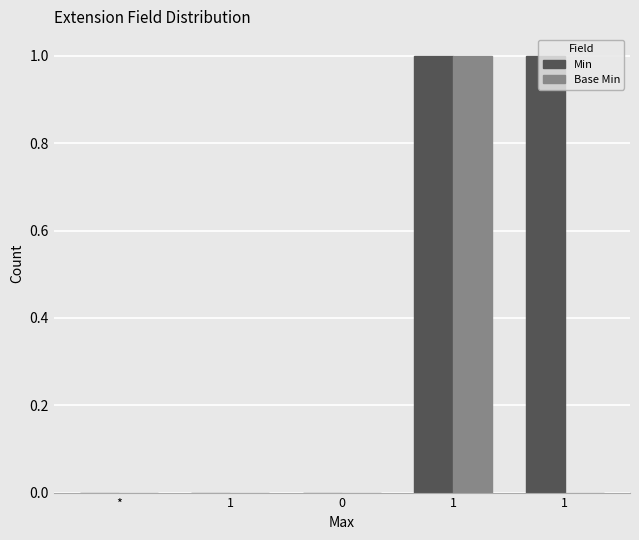

Between 1 and *, which is larger?

1